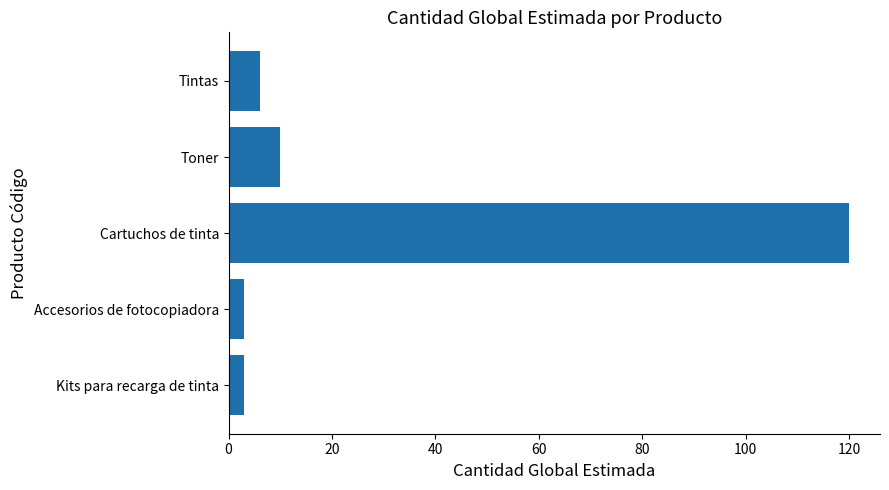

Reading top to bottom, transcribe all the data shown in this chart.

Tintas=6	Toner=10	Cartuchos de tinta=120	Accesorios de fotocopiadora=3	Kits para recarga de tinta=3